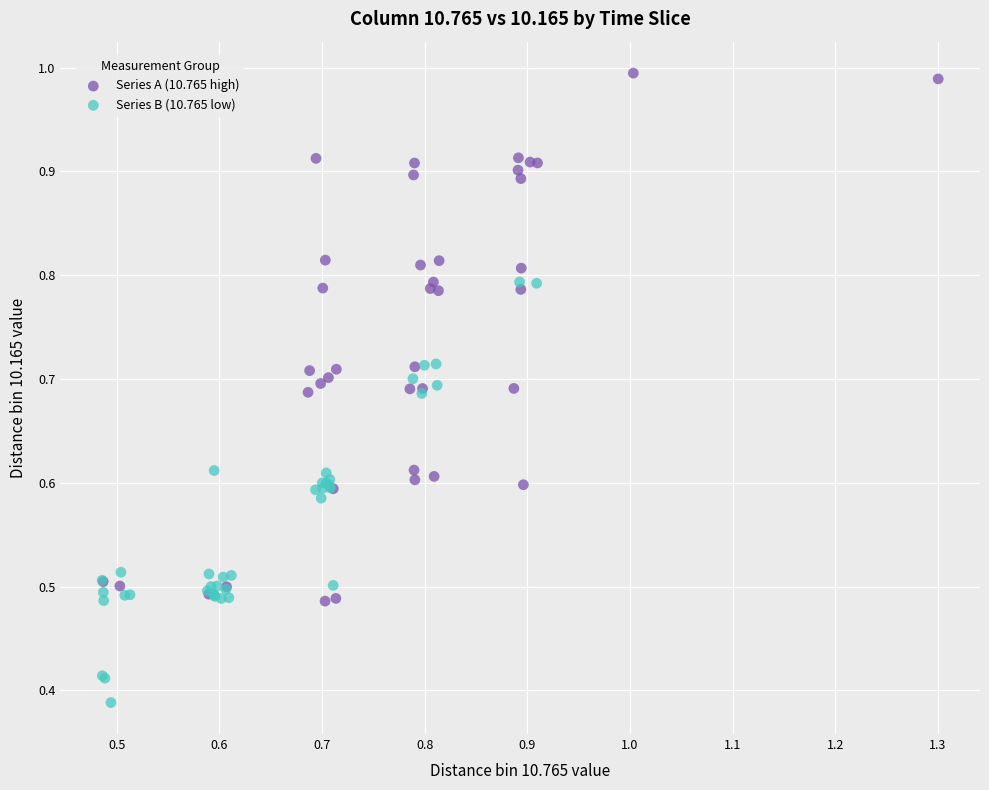

What are all the series names shown in the legend?

Series A (10.765 high), Series B (10.765 low)